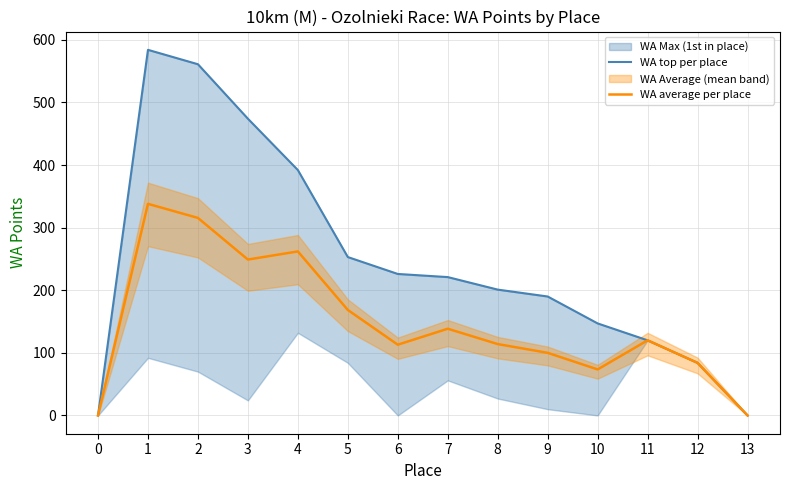

Which has a higher value, 12 or 3?

3